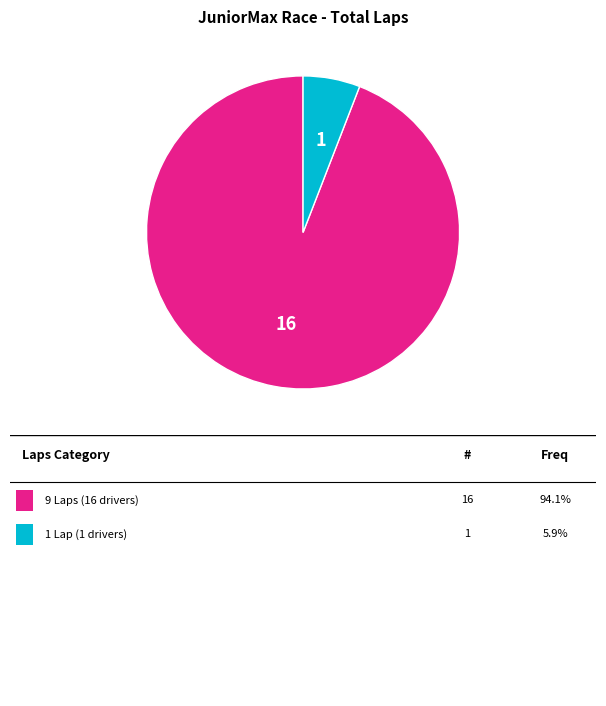

Is there a majority slice in this chart?

Yes